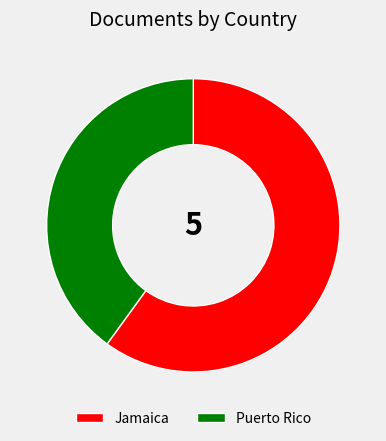

Approximately how many times larger is the value at Jamaica compared to Puerto Rico?

1.5